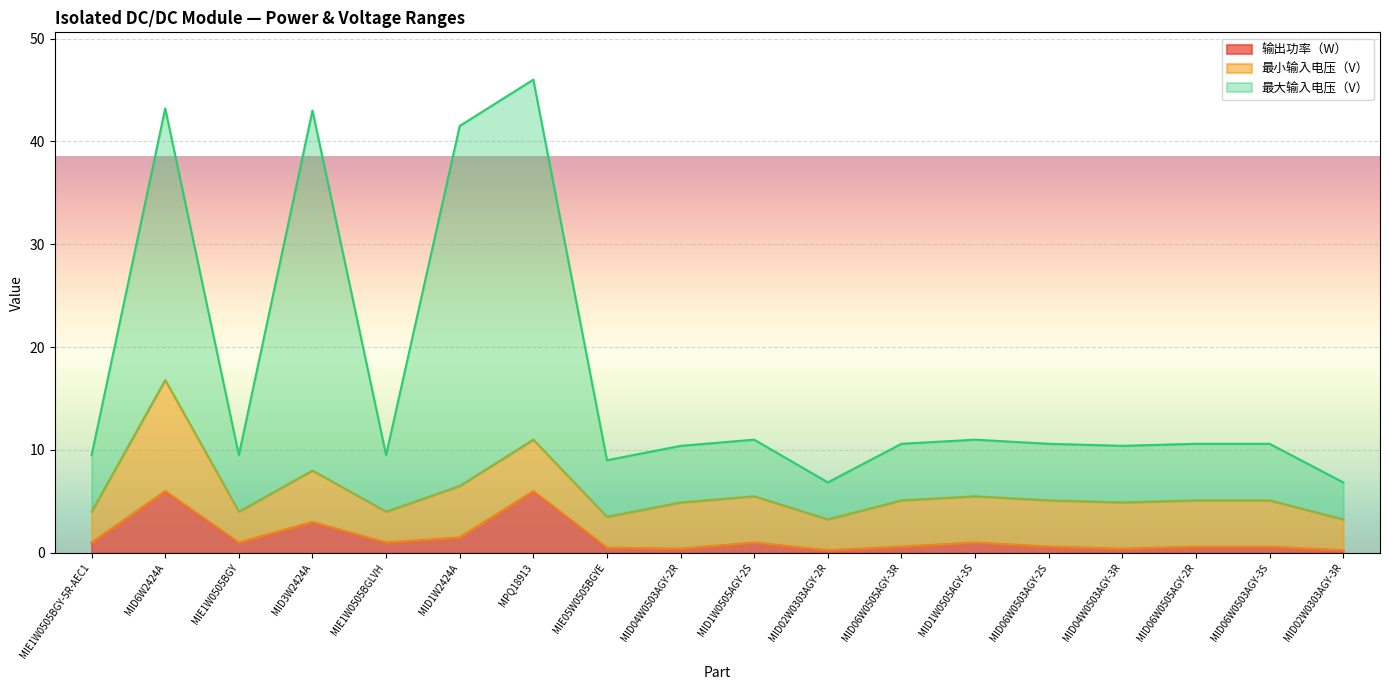

The 输出功率（W） series shows 6.0 at MPQ18913. True or false?

True